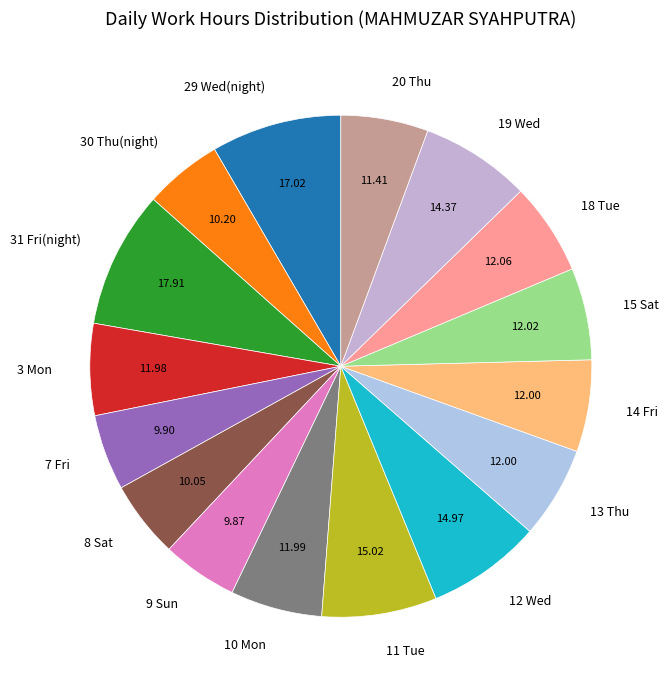

Is the sum of 12 Wed and 3 Mon greater than half?

No